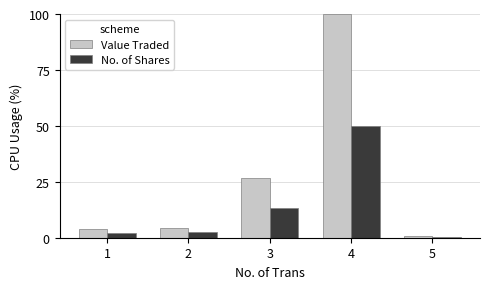

What is the lowest value of the Value Traded series?

0.7